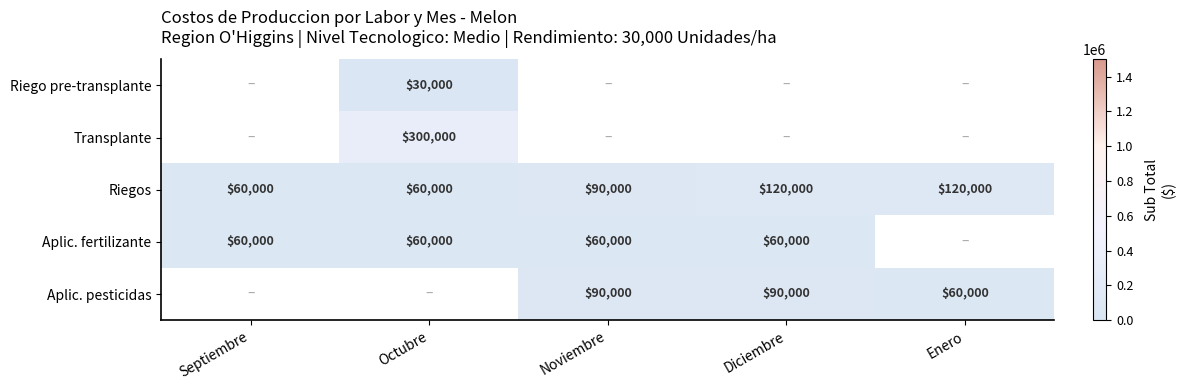

What is the sum of the Riegos values at Septiembre and Diciembre?

180000